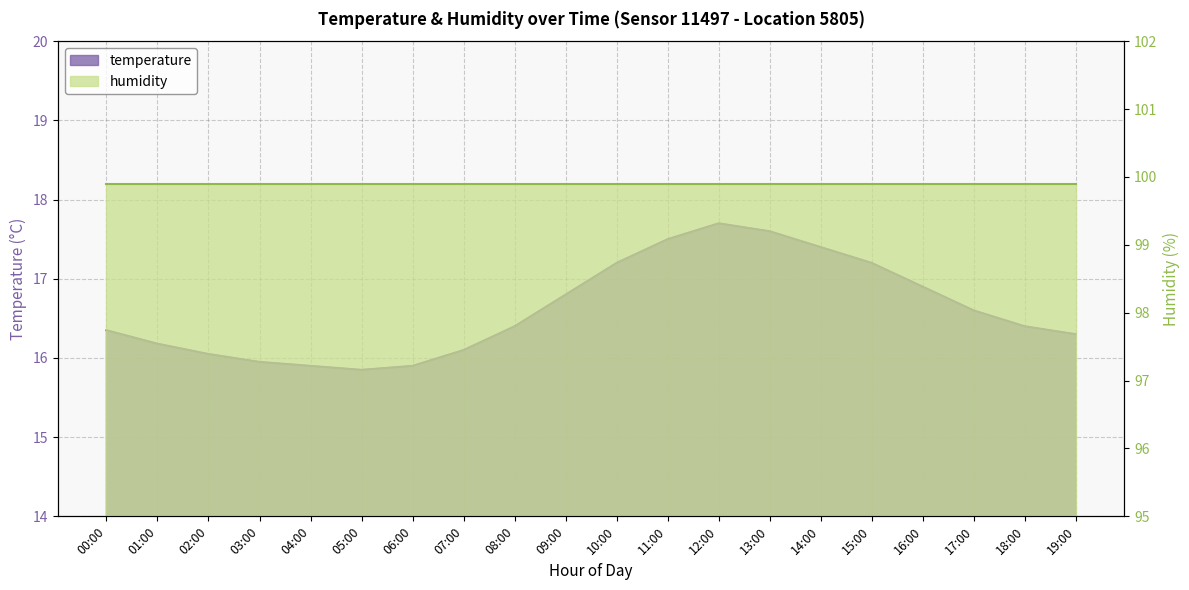

List the labels in order of value, largest first.

12:00, 13:00, 11:00, 14:00, 10:00, 15:00, 16:00, 09:00, 17:00, 08:00, 18:00, 00:00, 19:00, 01:00, 07:00, 02:00, 03:00, 04:00, 06:00, 05:00